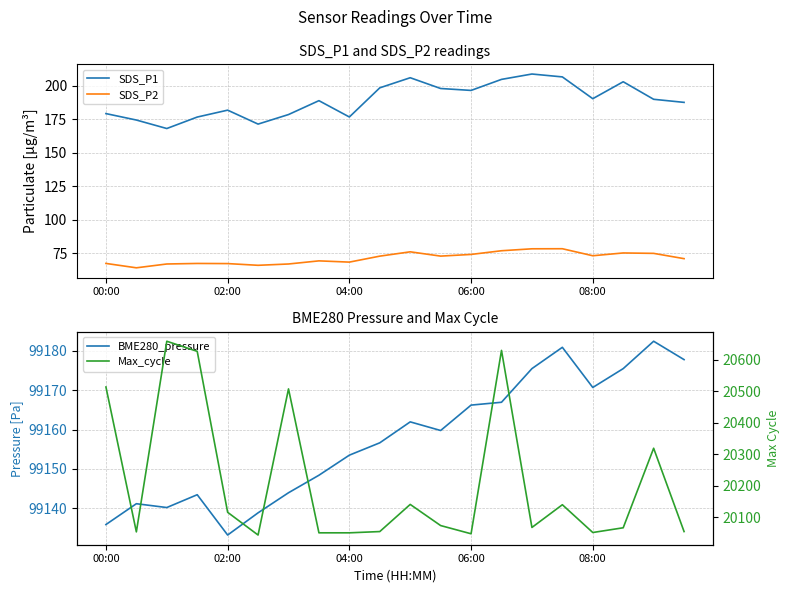

What is the maximum value for SDS_P2?

78.4